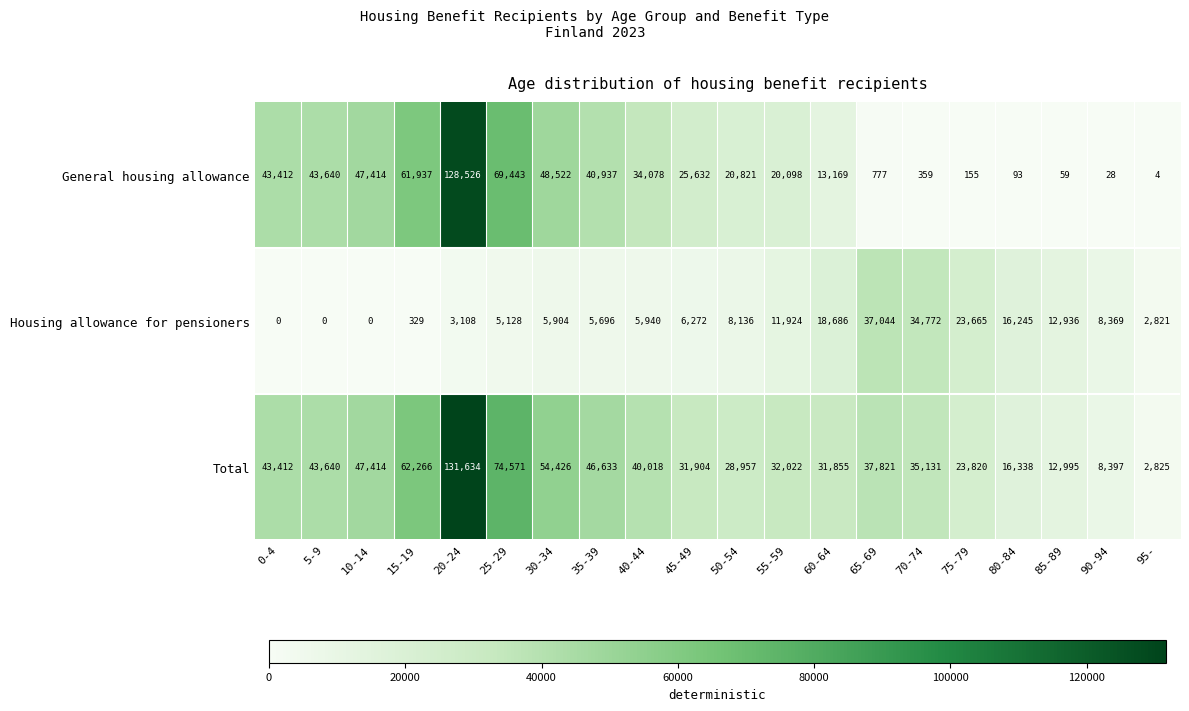

Is the value of Total at 45-49 greater than the value of Housing allowance for pensioners at 85-89?

Yes